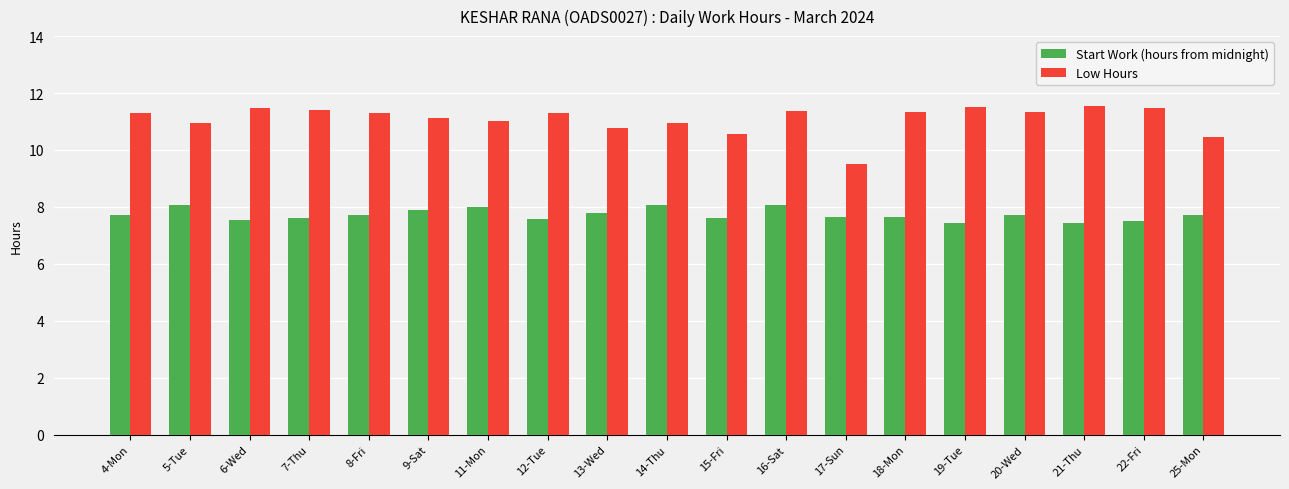

What is the lowest value of the Low Hours series?

9.5